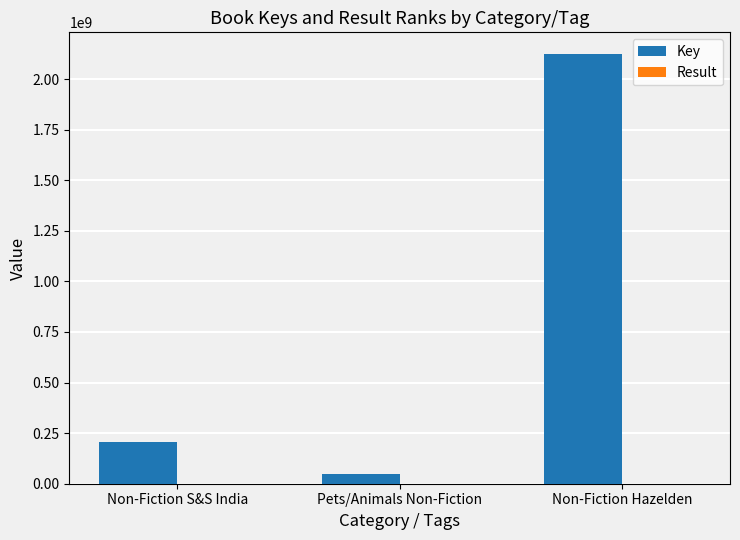

Count the number of categories in the chart.

3